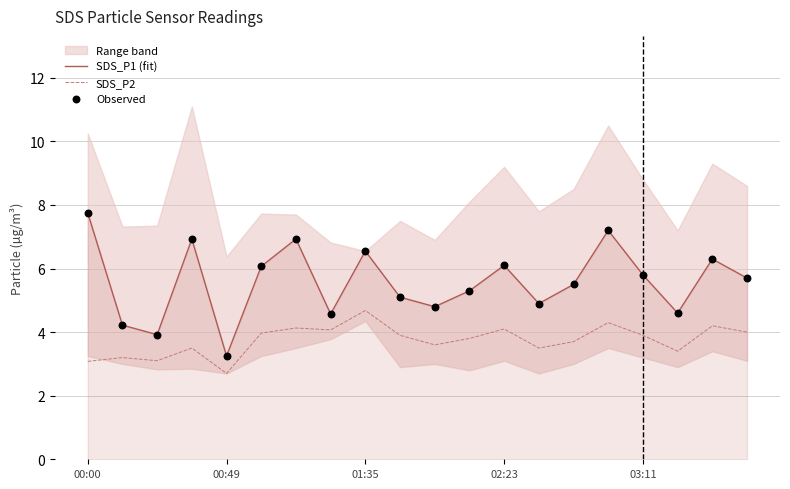

True or false: SDS_P1 (fit) and SDS_P2 intersect in this chart.

False